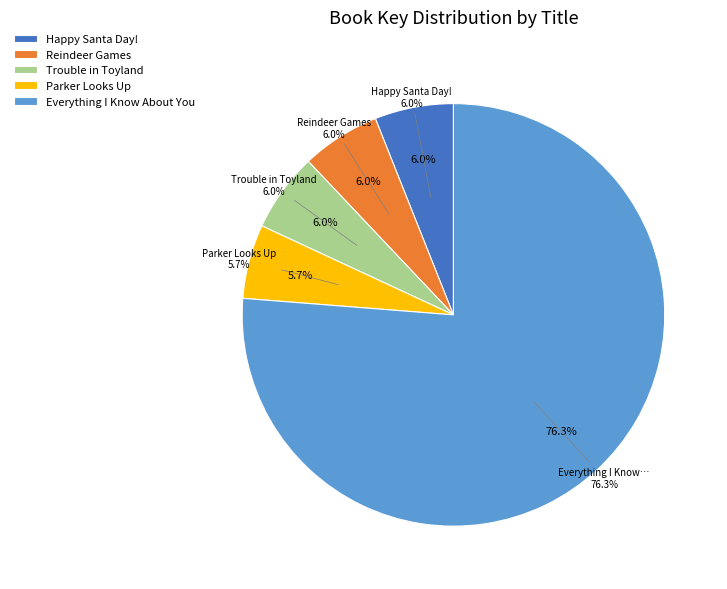

Which slice represents more than half of the pie?

Everything I Know About You